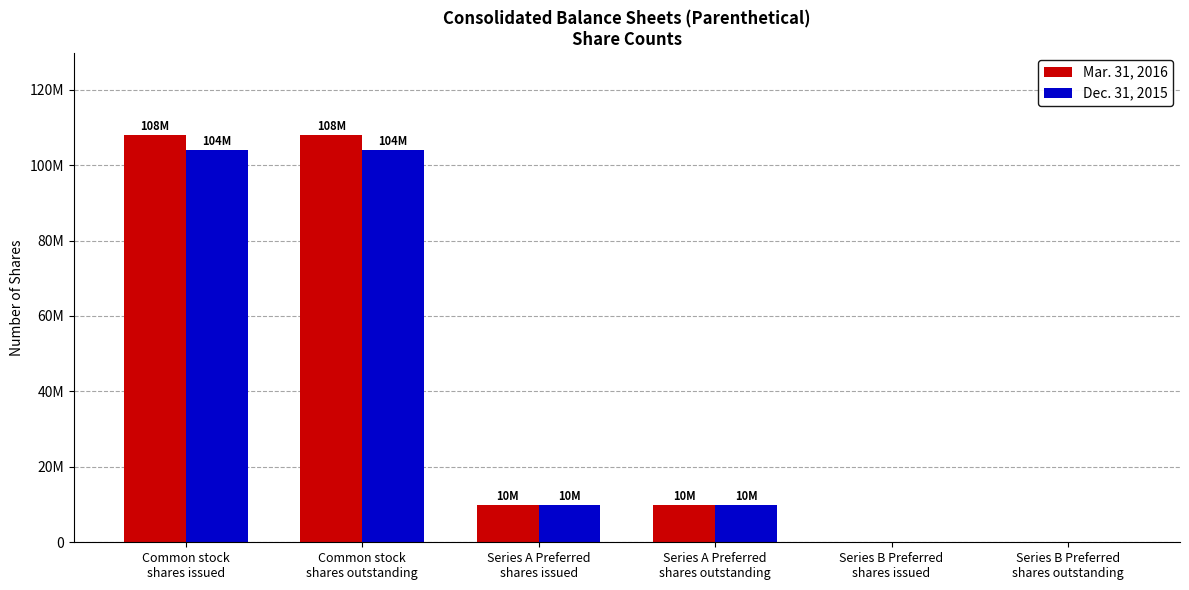

The Dec. 31, 2015 series shows 104075936 at Common stock
shares outstanding. True or false?

True